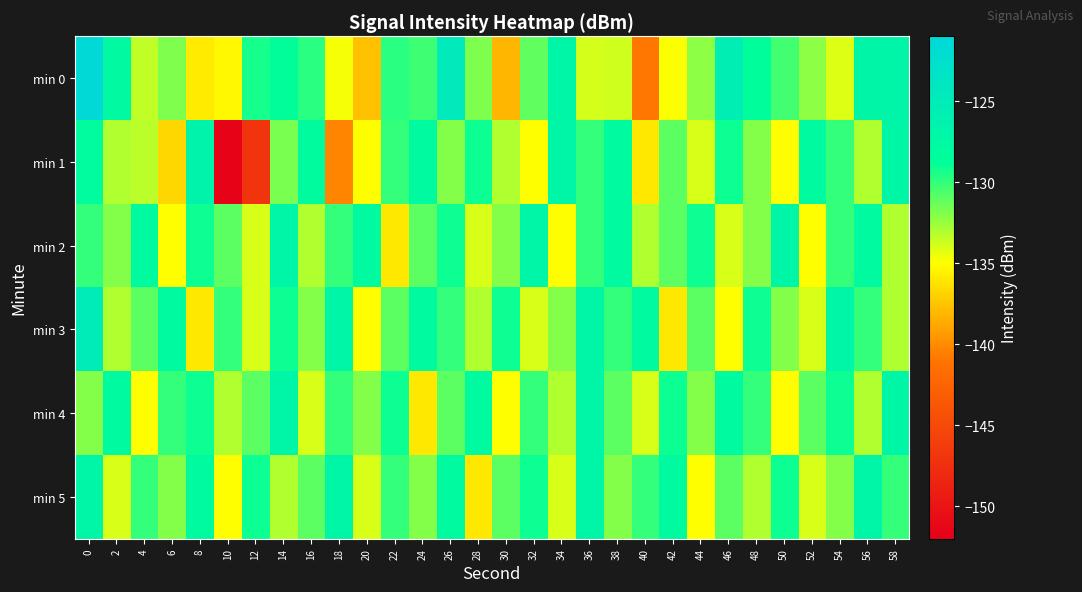

What is the maximum value shown in the chart?

-121.4